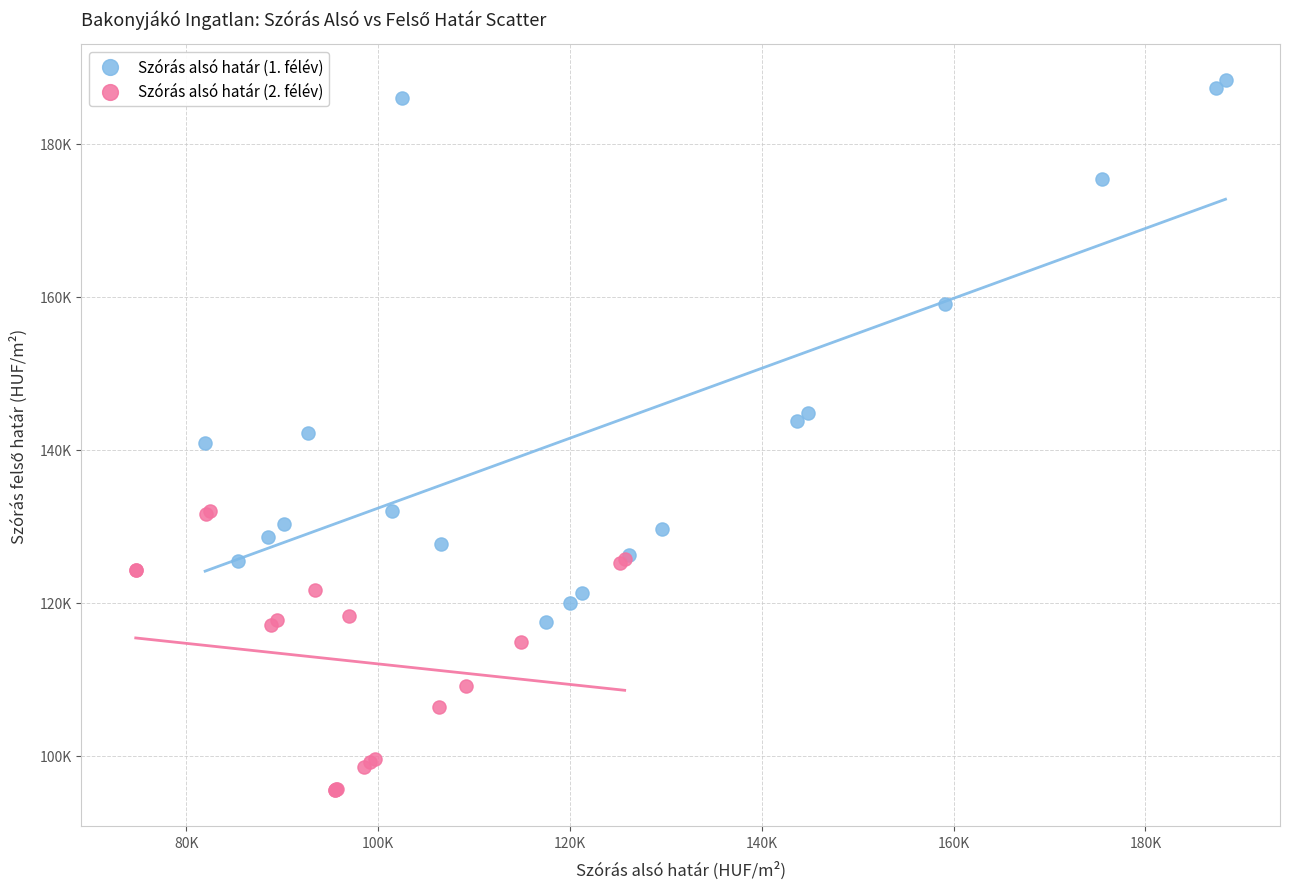

Which series has the widest spread of Y values?

Szórás alsó határ (1. félév)